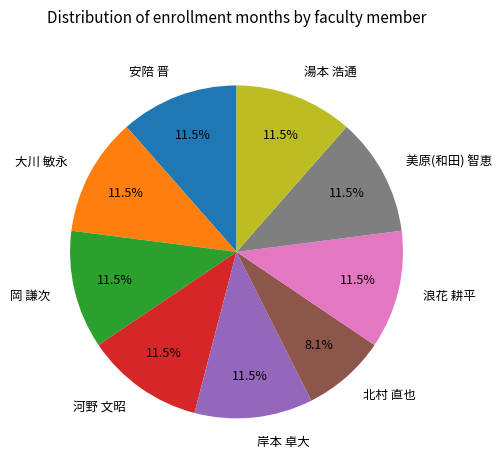

Count the number of slices in the pie.

9